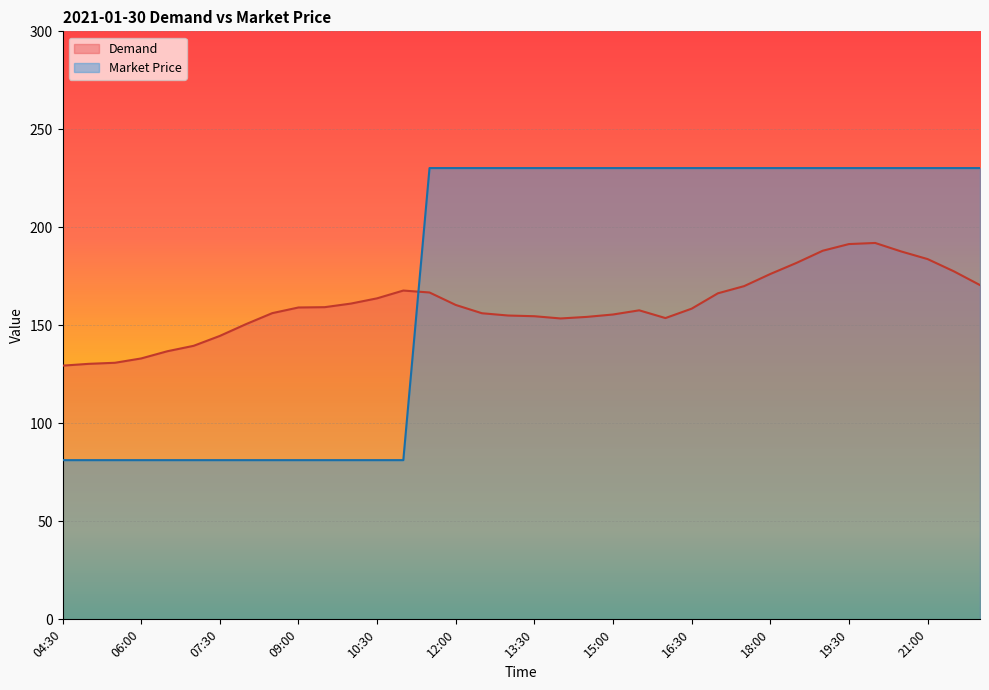

The Market Price series shows 81.2 at 06:30. True or false?

True